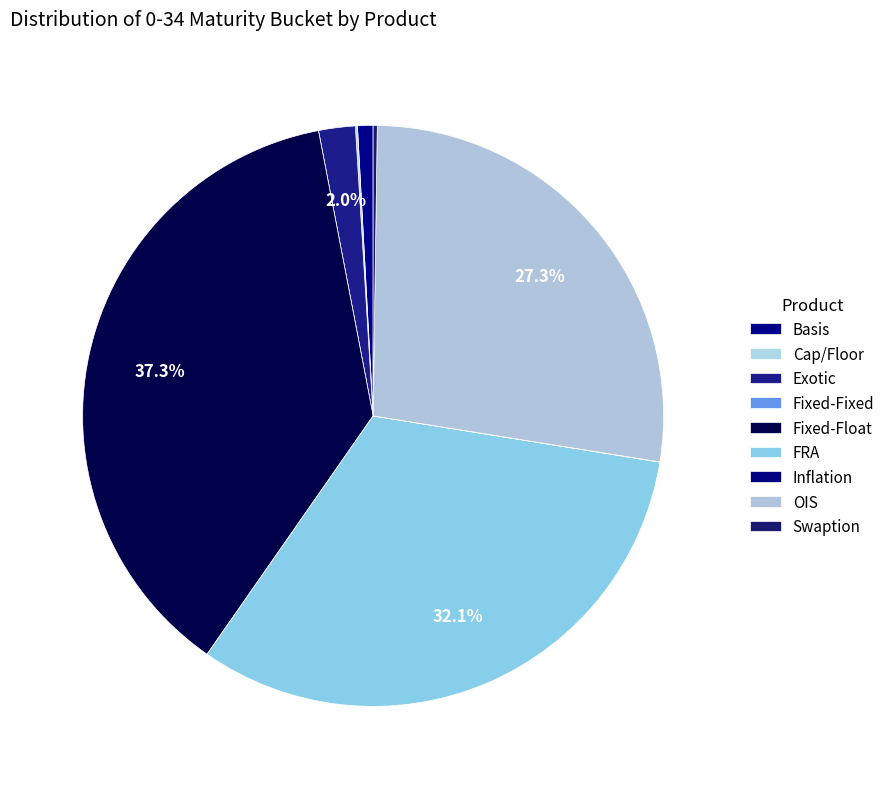

What percentage is NOT represented by Cap/Floor?

99.9%